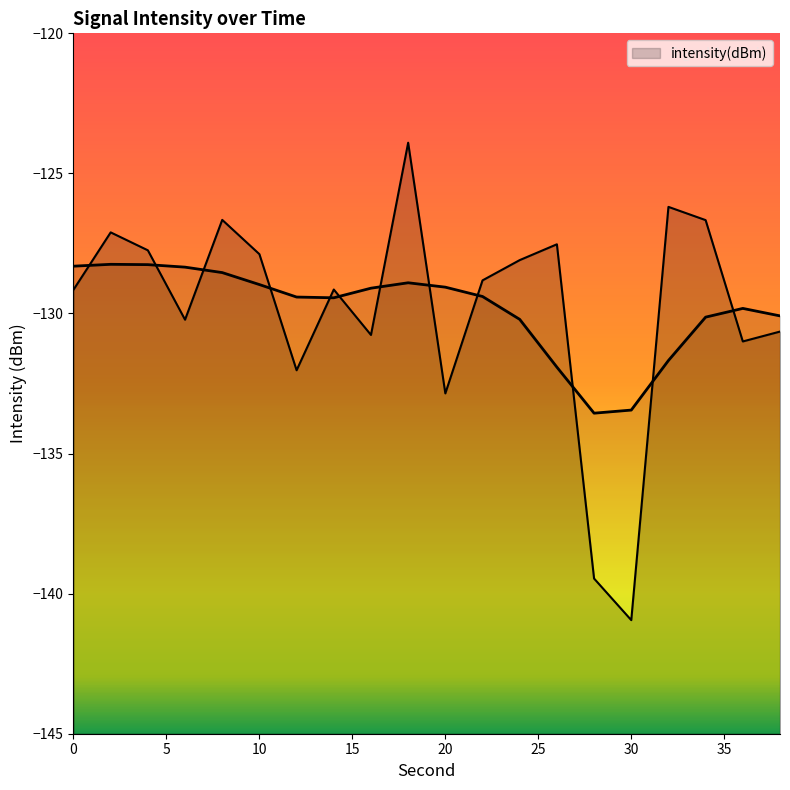

How many interior local peaks (higher than both neighbors) does the data have?

6